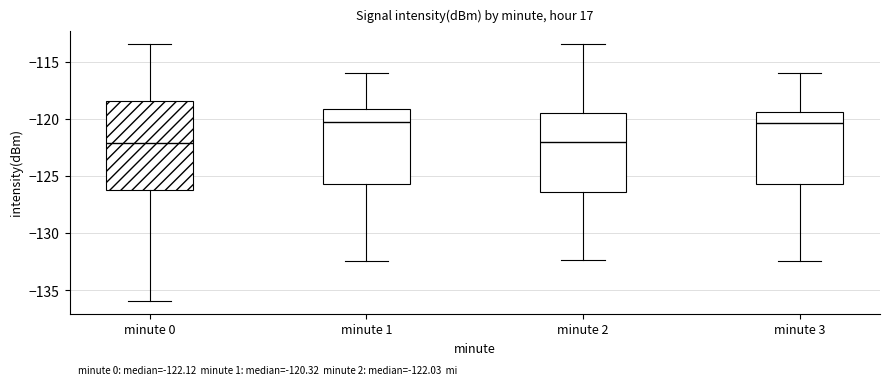

Which box is the tallest, from its lower edge to its upper edge?

minute 0